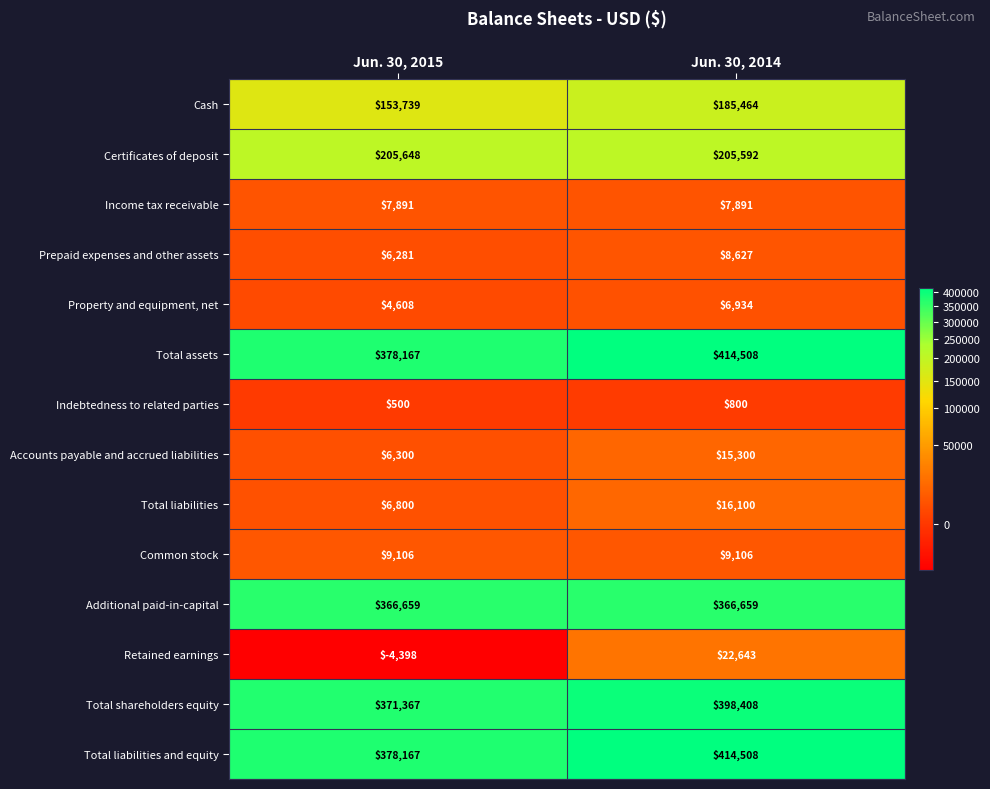

Rank the categories by Cash value from lowest to highest.

Jun. 30, 2015, Jun. 30, 2014